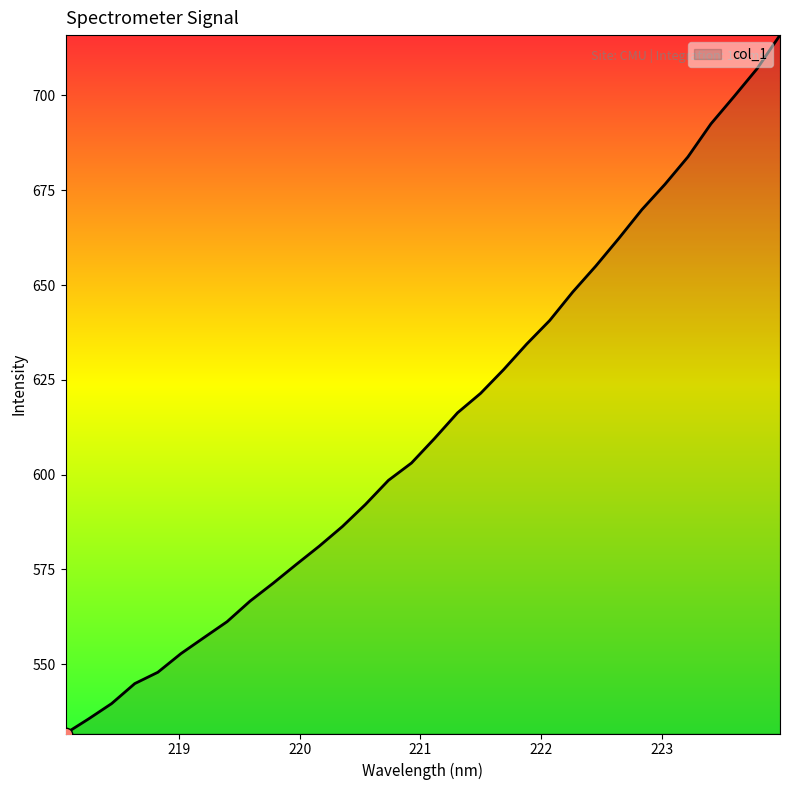

What is the difference between the maximum and minimum values?

184.2